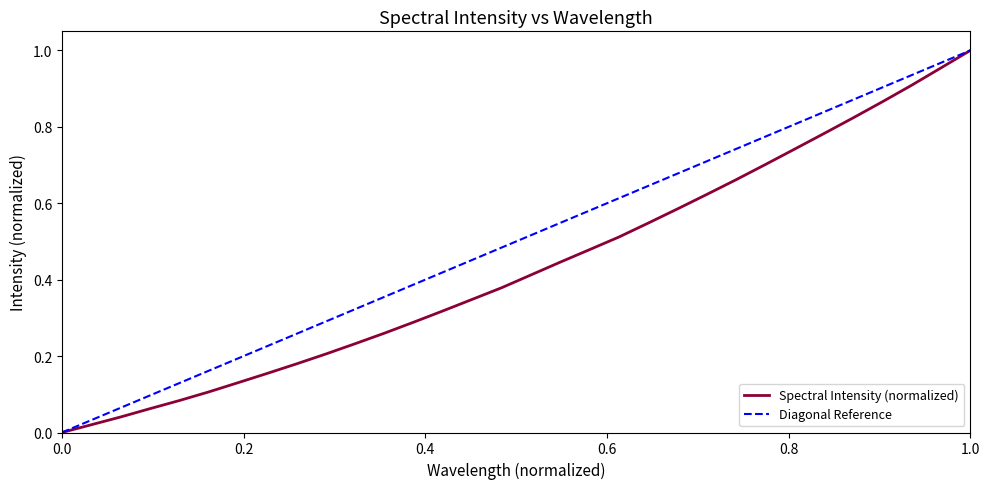

True or false: Spectral Intensity (normalized) has a value of 0.6 at 1.0.

False